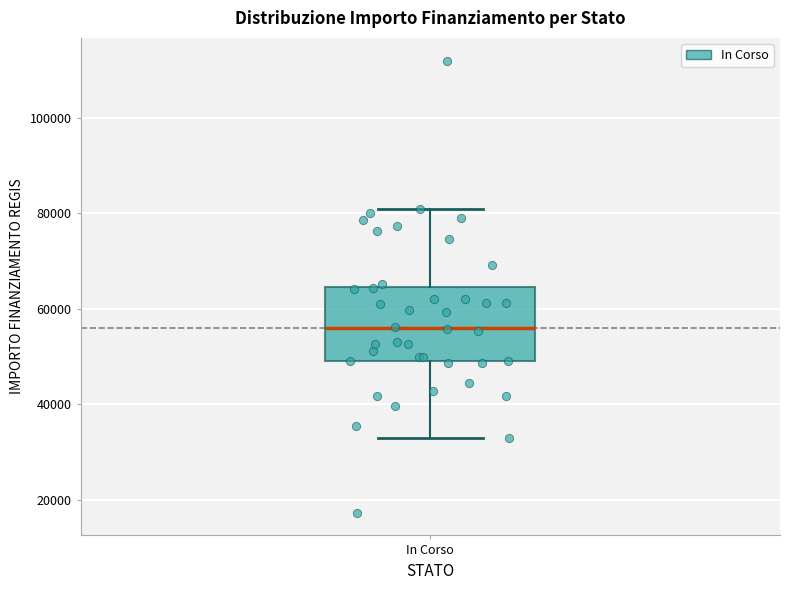

Where does the median line of the box for In Corso sit on the y-axis? The values are not printed on the chart, so give them approximately, as read against the axis.

56000